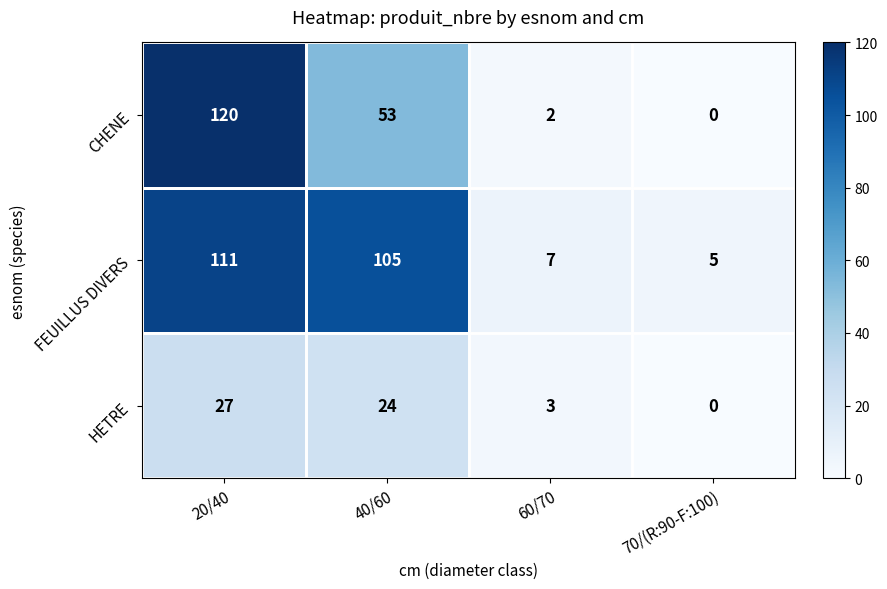

How many data points does each series have?

4